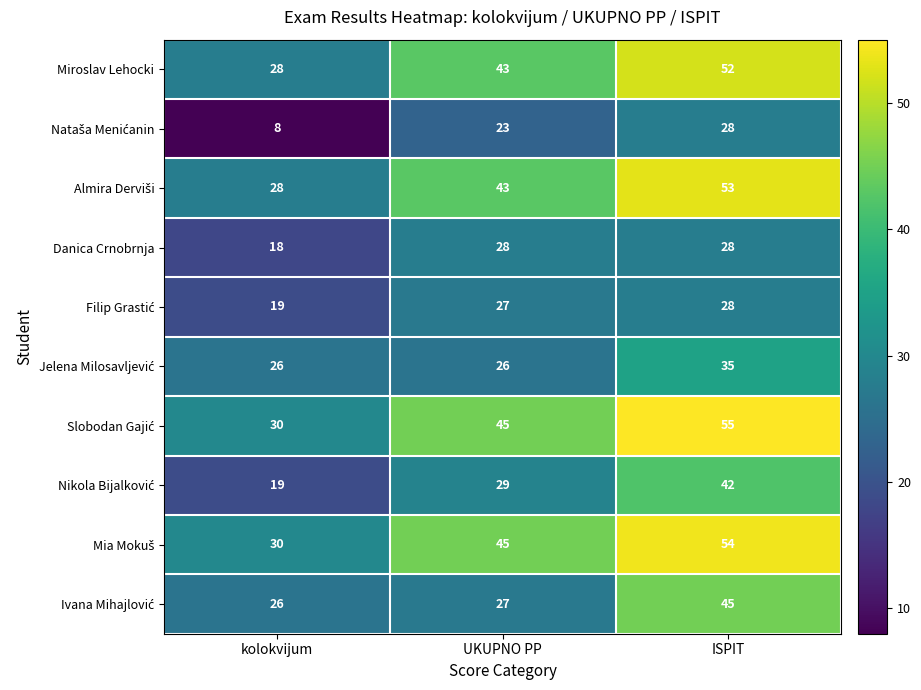

What is the difference between the highest and lowest values at ISPIT?

27